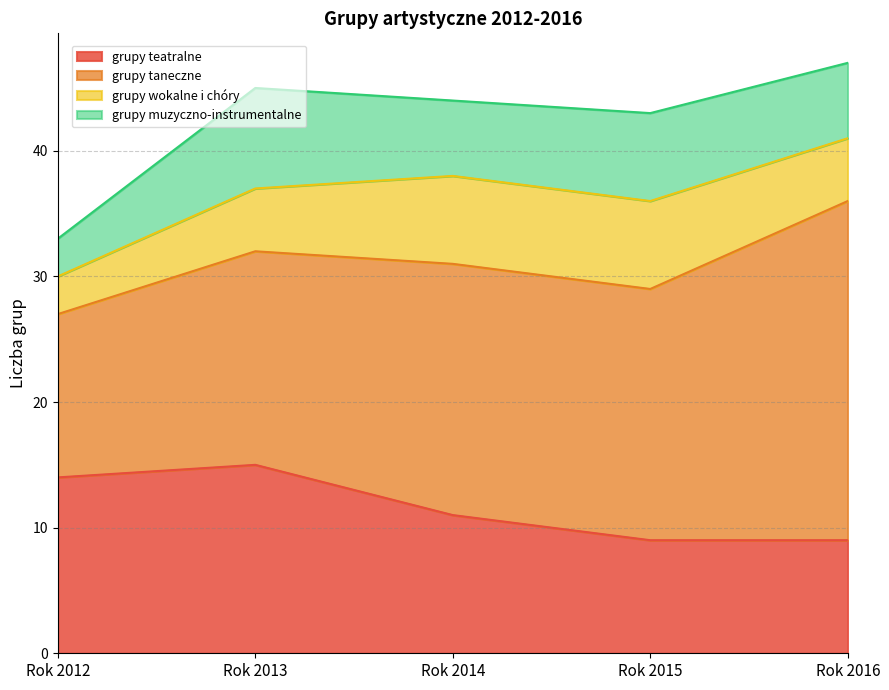

What is the difference between the highest and lowest values at Rok 2016?

22